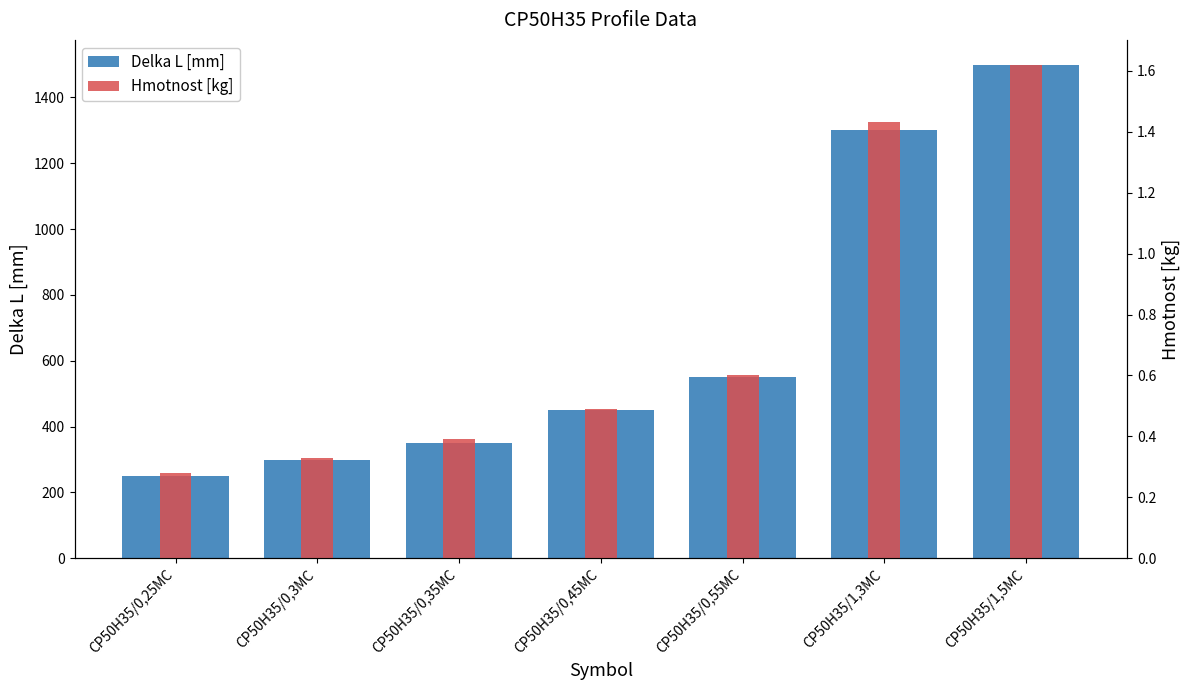

At CP50H35/0,25MC, list the series in order from largest to smallest.

Delka L [mm], Hmotnost [kg]